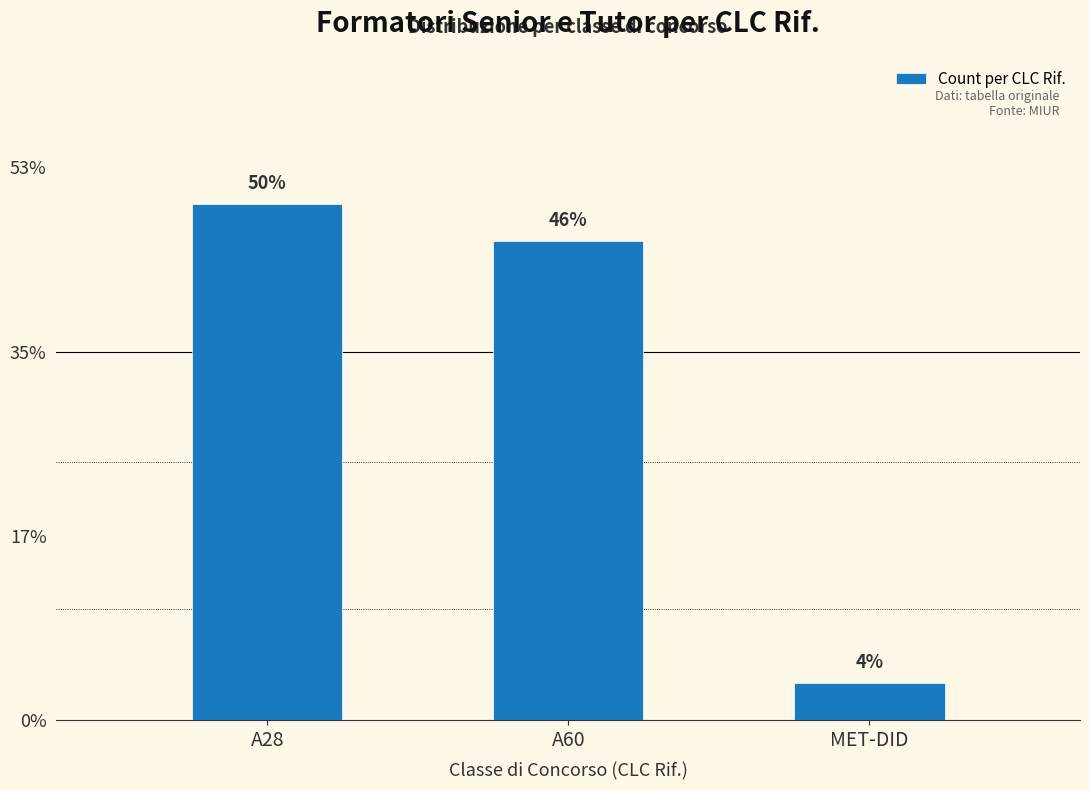

Rank the categories by value from highest to lowest.

A28, A60, MET-DID